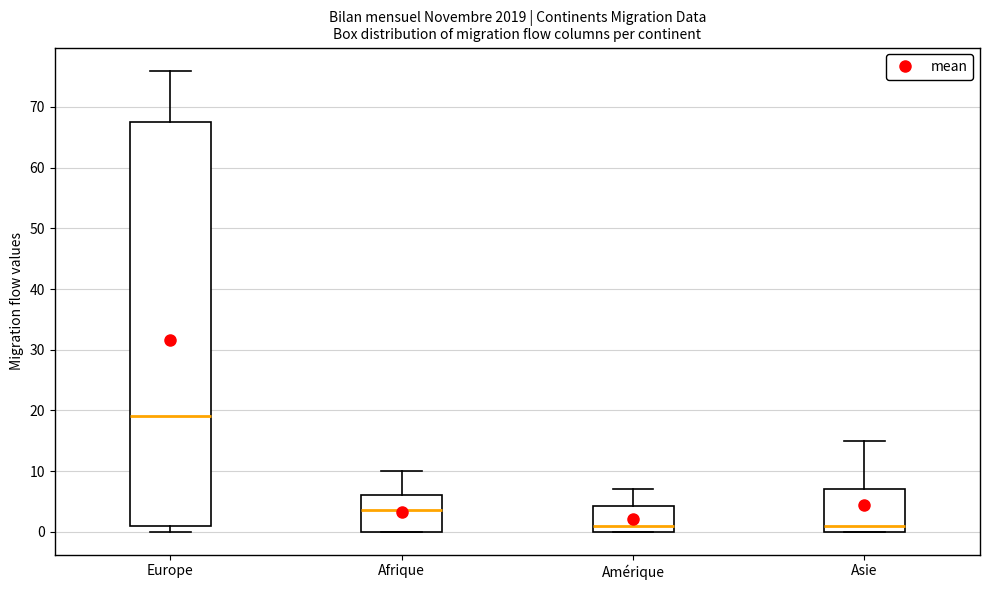

Which box has the highest median line?

Europe